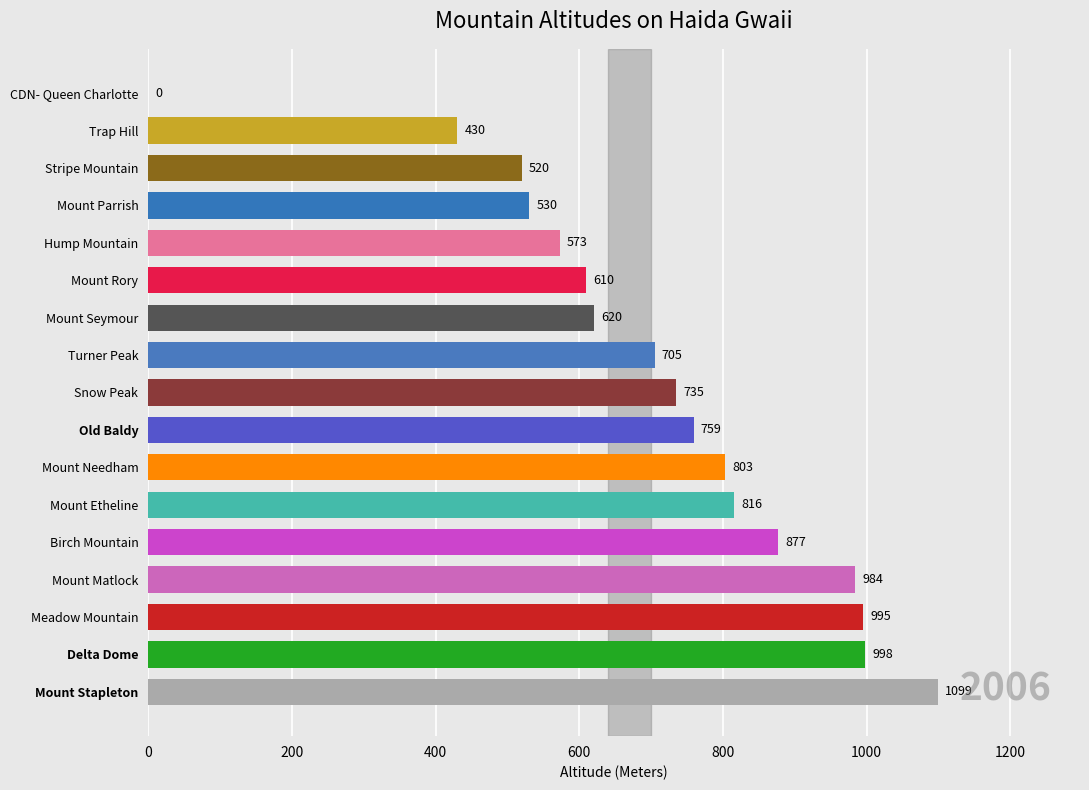

At which category does the chart reach its peak across all series?

Mount Stapleton